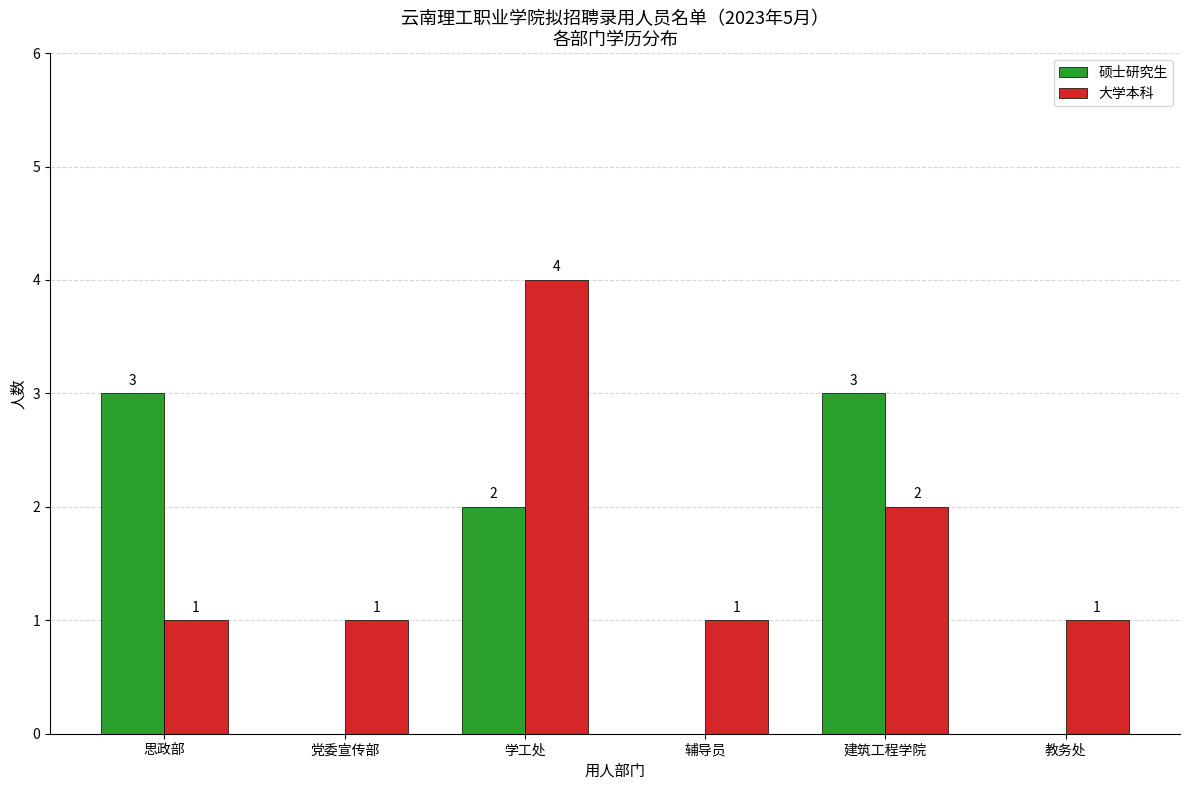

The value of 大学本科 at 教务处 is 0. True or false?

False